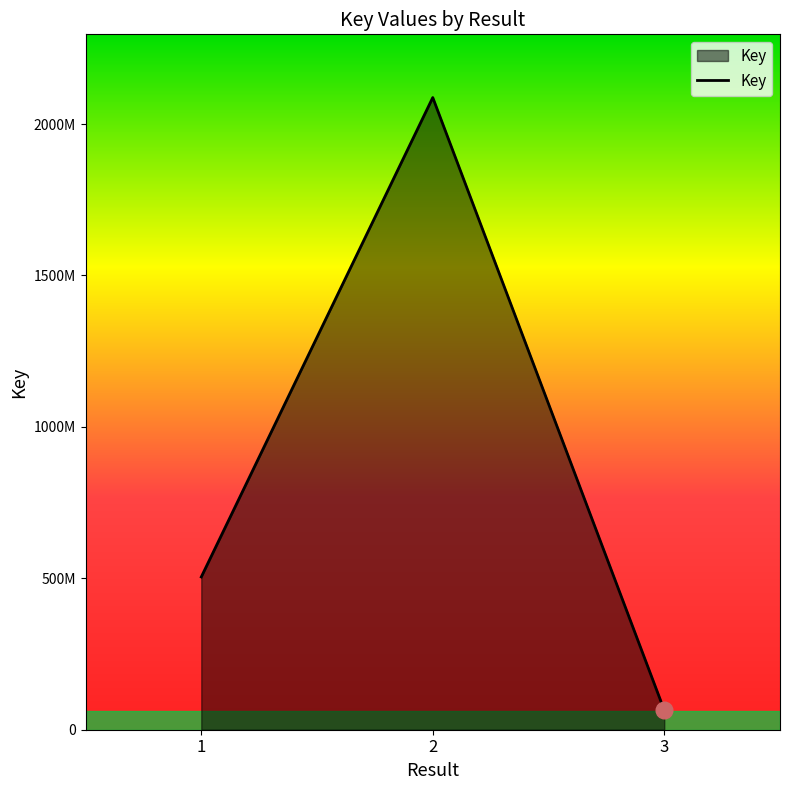

What is the sum of the values at 1 and 2?

2591786656